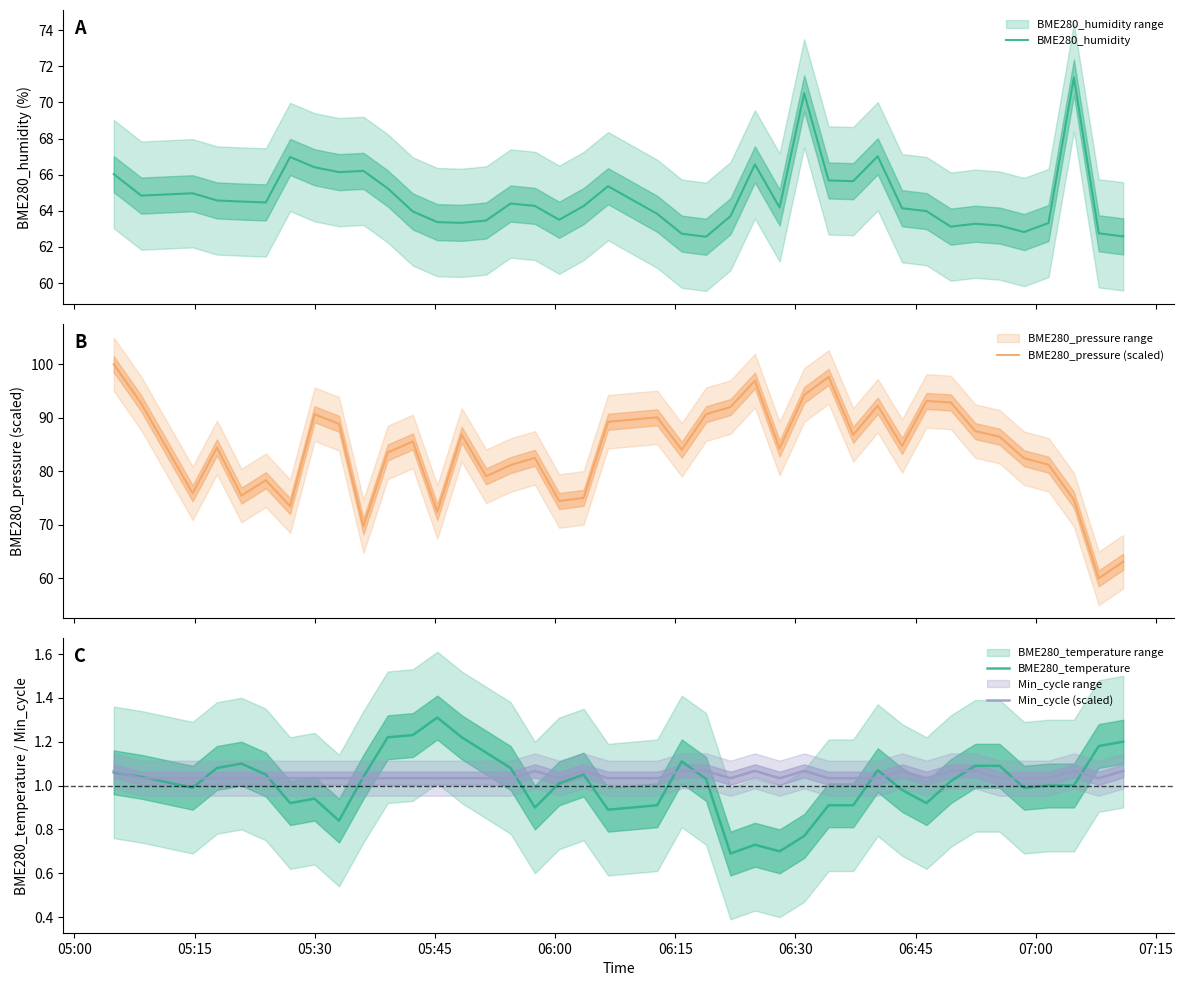

How many categories are shown in the chart?

40